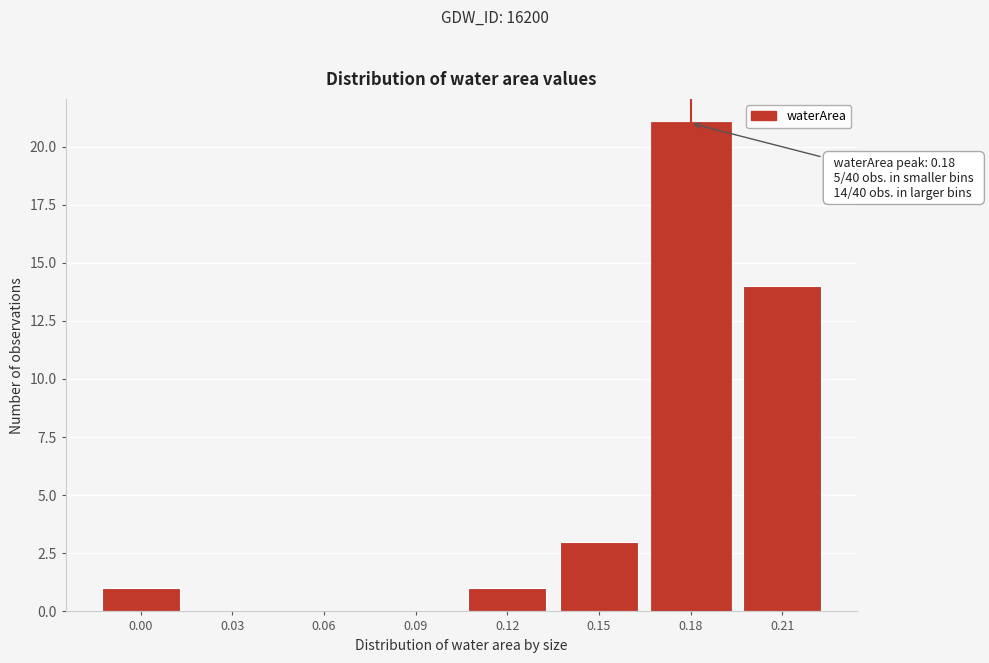

Reading right to left, transcribe all the data shown in this chart.

0.21=14	0.18=21	0.15=3	0.12=1	0.09=0	0.06=0	0.03=0	0.00=1